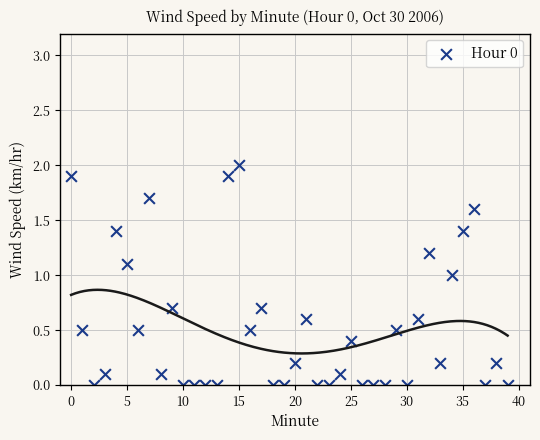

What is the range of Y values (max minus min)?

2.0